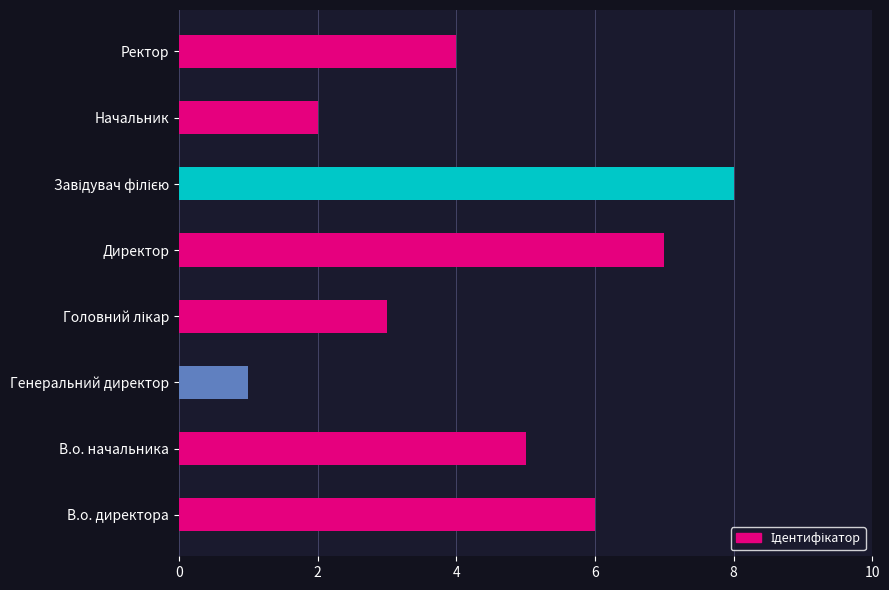

What is the difference between the maximum and minimum values?

7